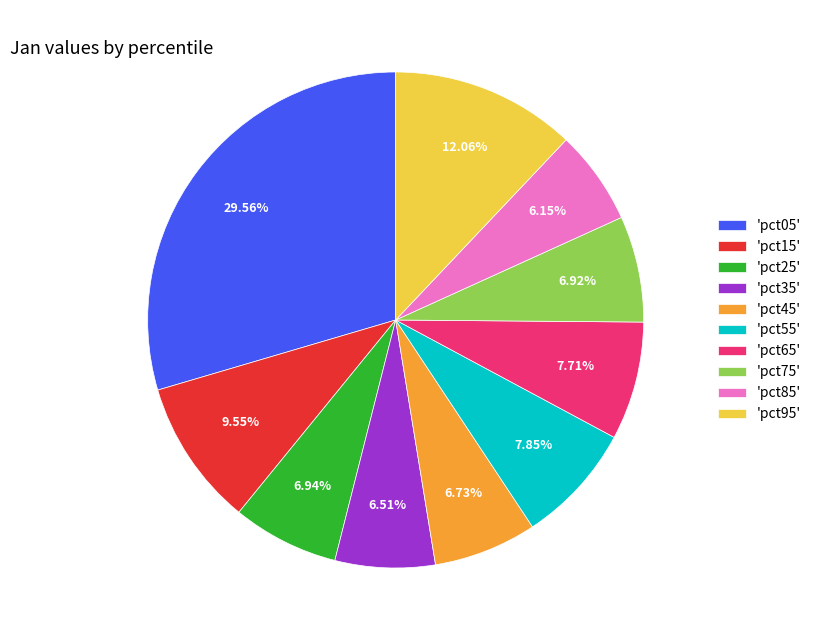

Is the sum of 'pct05' and 'pct65' greater than half?

No